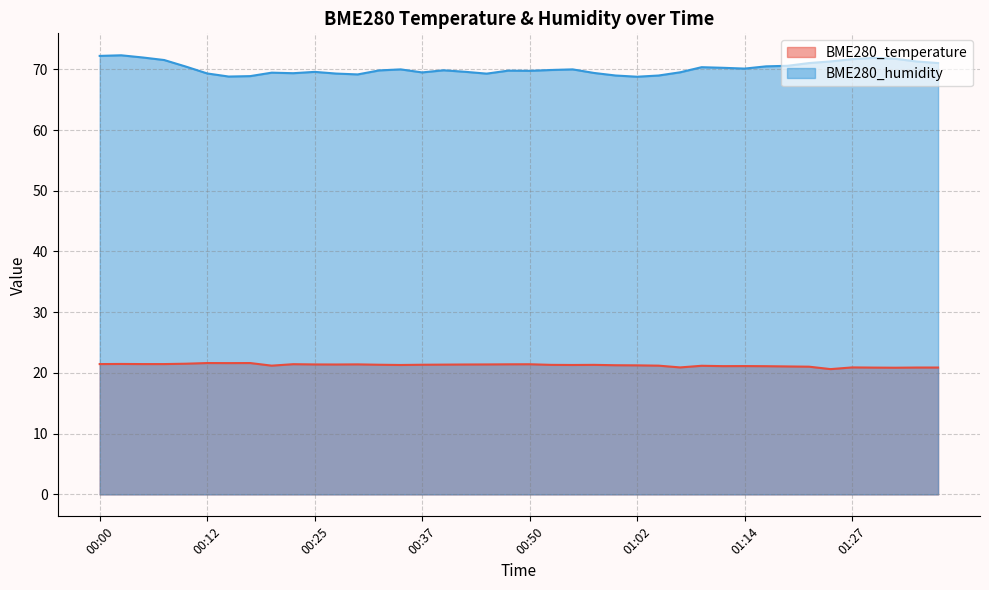

Which category has the lowest value across all series?

01:24